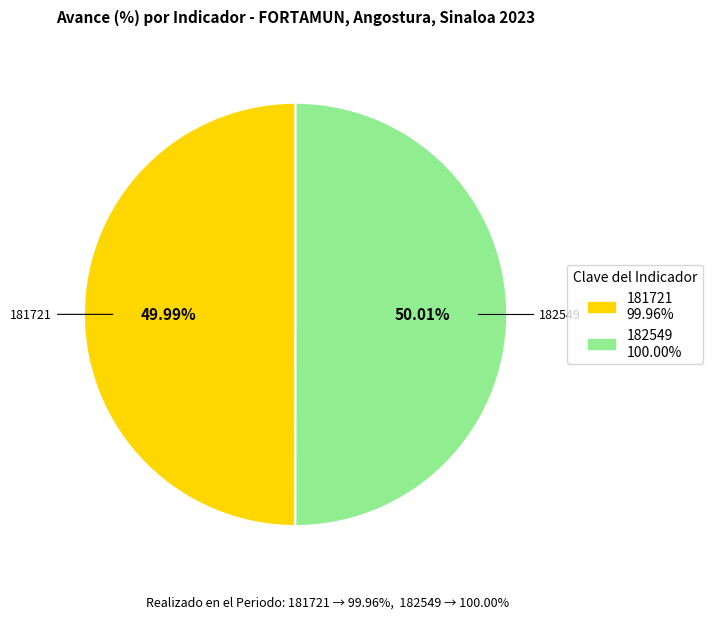

What is the ratio of the value at 182549 to the value at 181721?

1.0